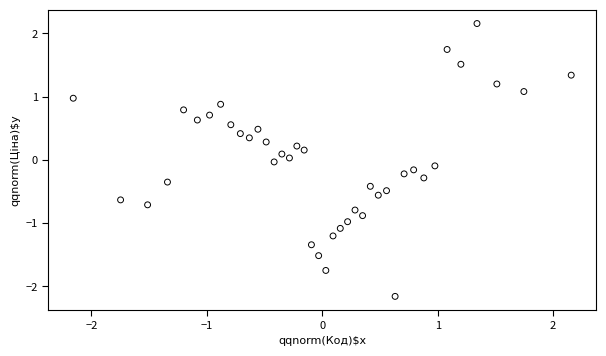

What is the range of Y values (max minus min)?

4.3